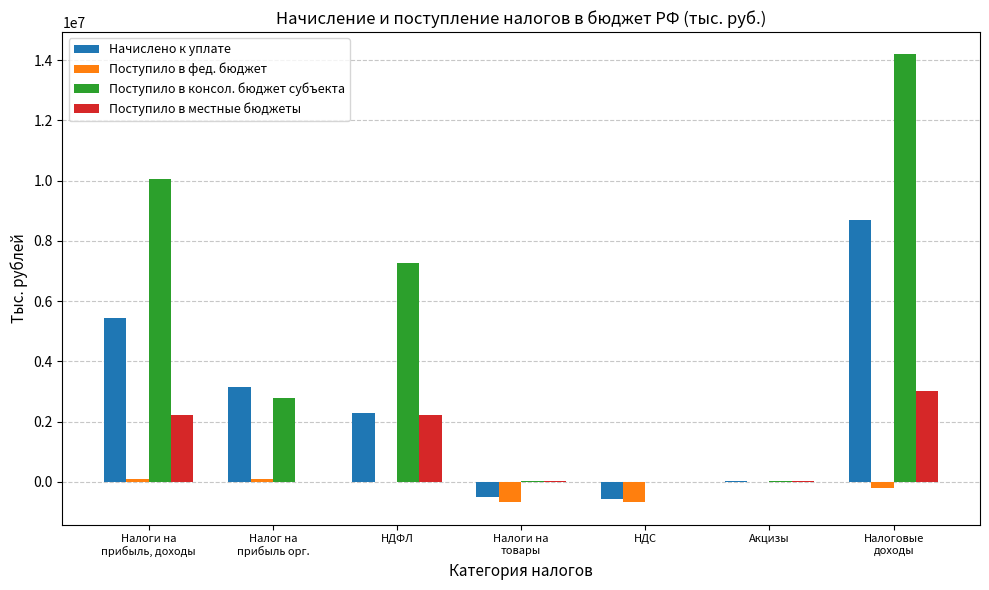

What is the sum of all Поступило в местные бюджеты values?

7501098